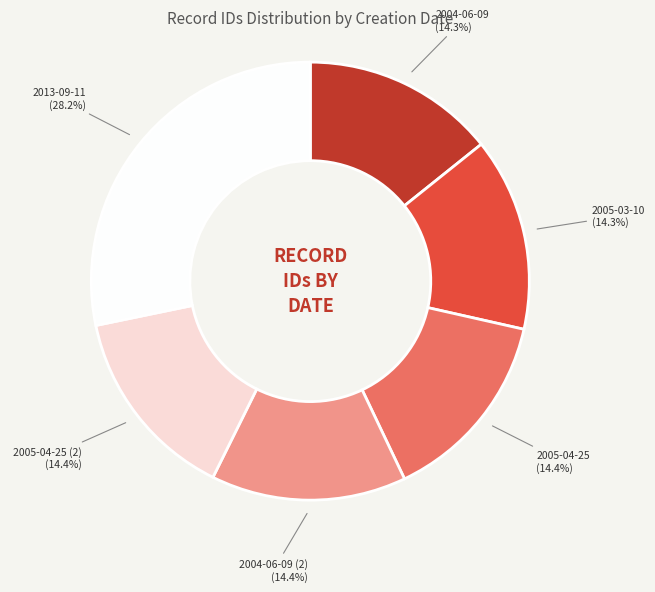

Is it true that 2005-04-25 is 22% of the pie?

False